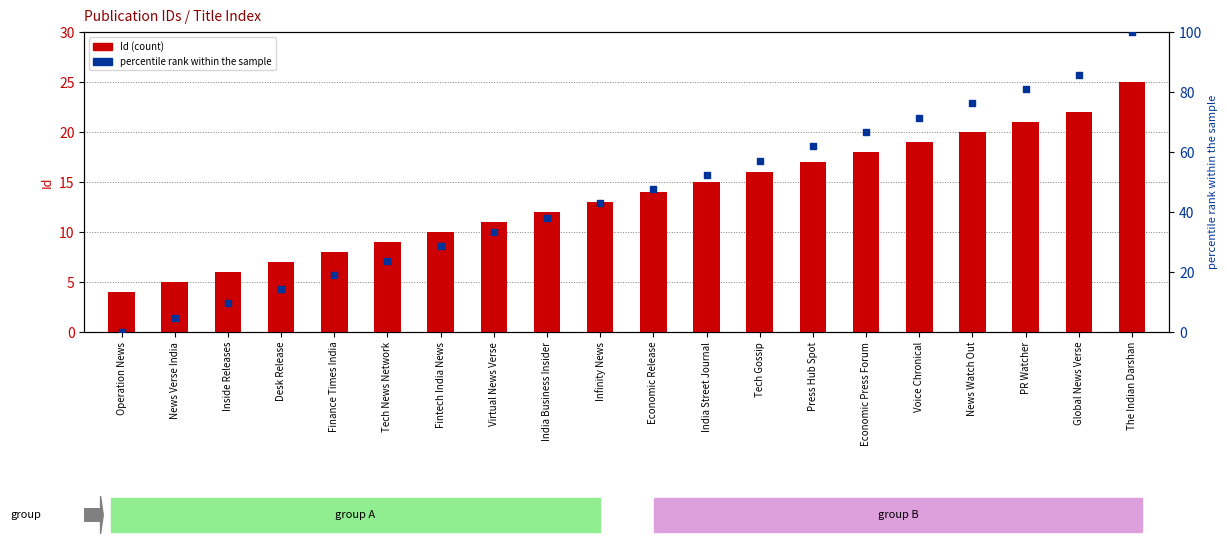

Which series contains the lowest Y value?

percentile rank within the sample